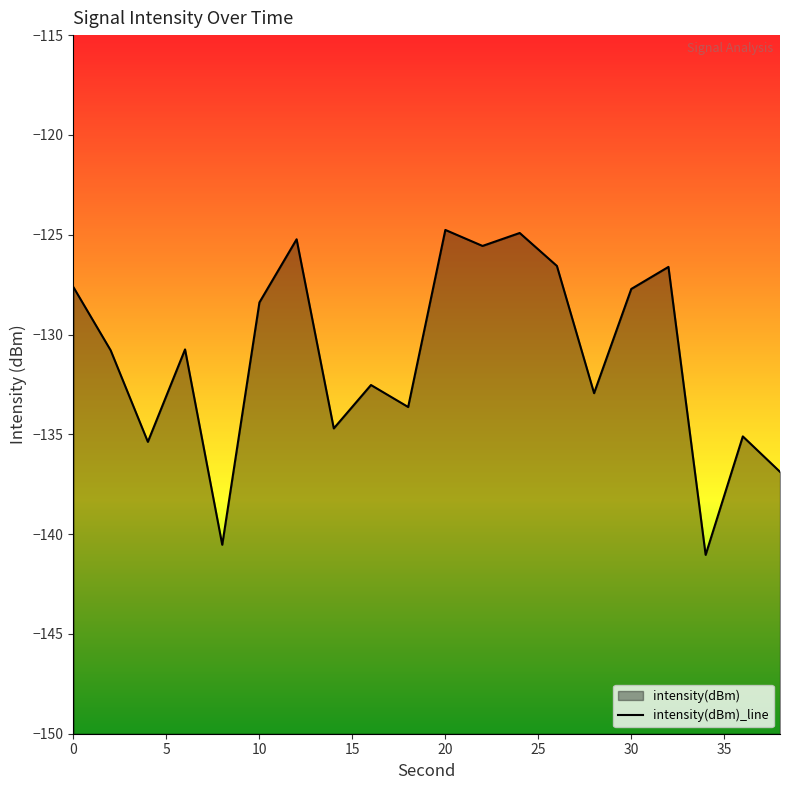

What is the sum of all values?

-2621.7